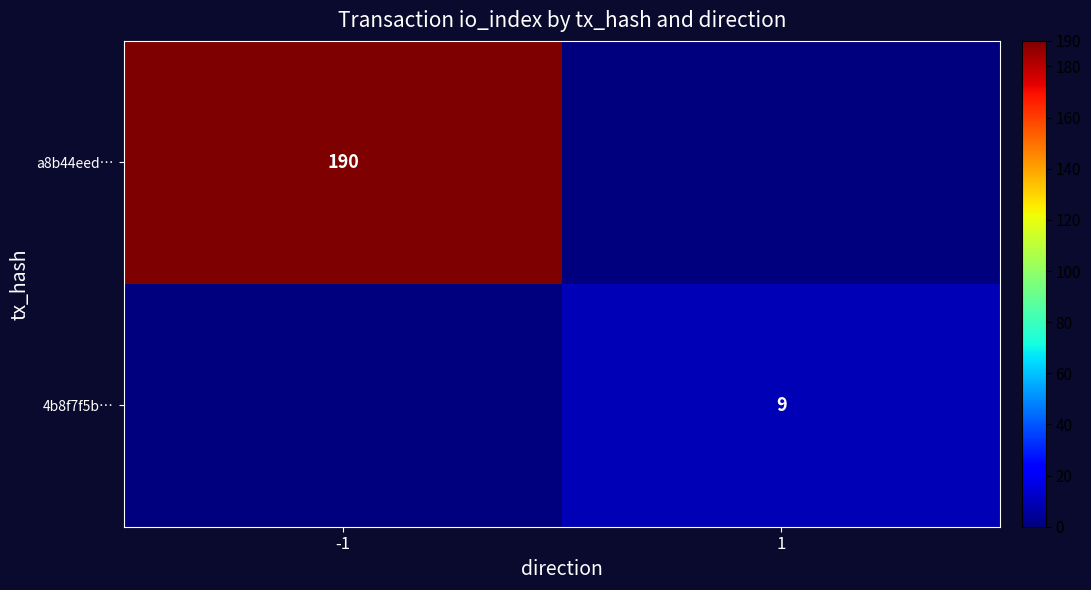

Where is a8b44eed… nearest to the value 190?

-1